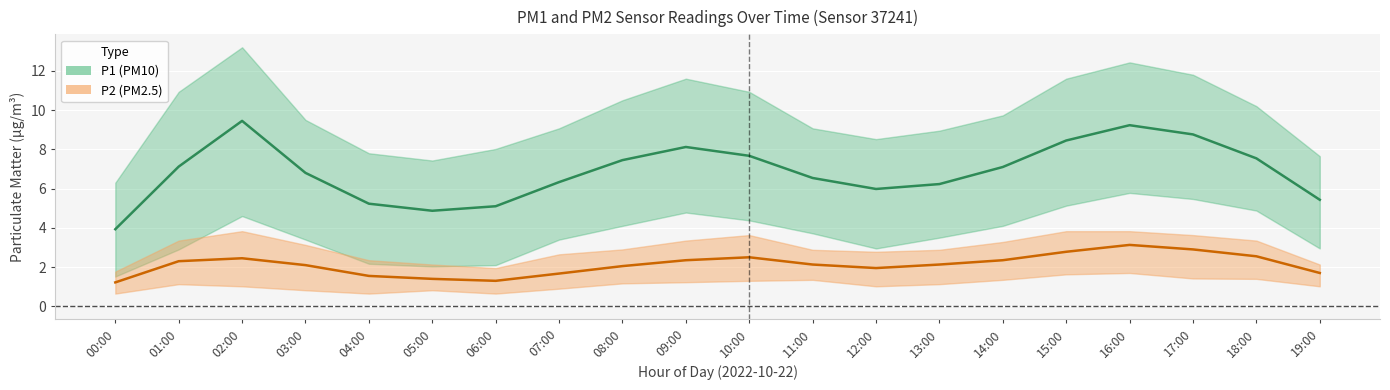

What is the maximum value shown in the chart?

13.2